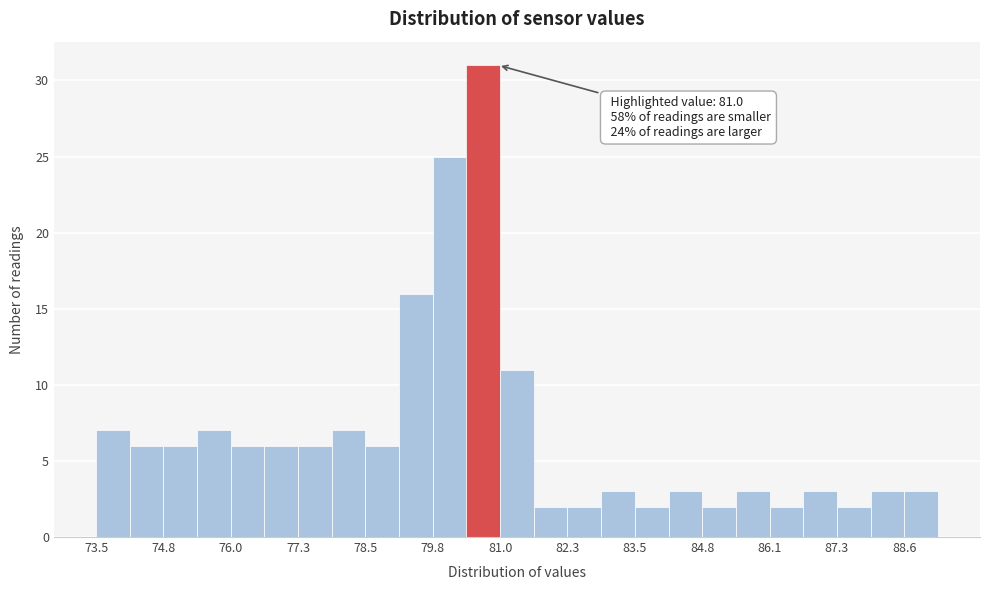

Around what value on the x-axis is the tallest bar? Give the approximate position of its centre, as read against the axis.

80.8